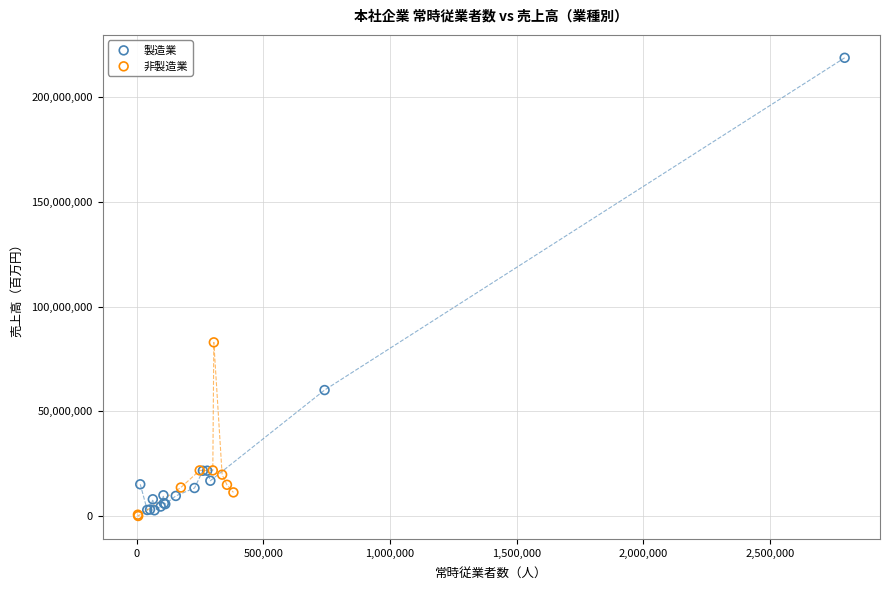

Which series reaches the maximum Y coordinate?

製造業